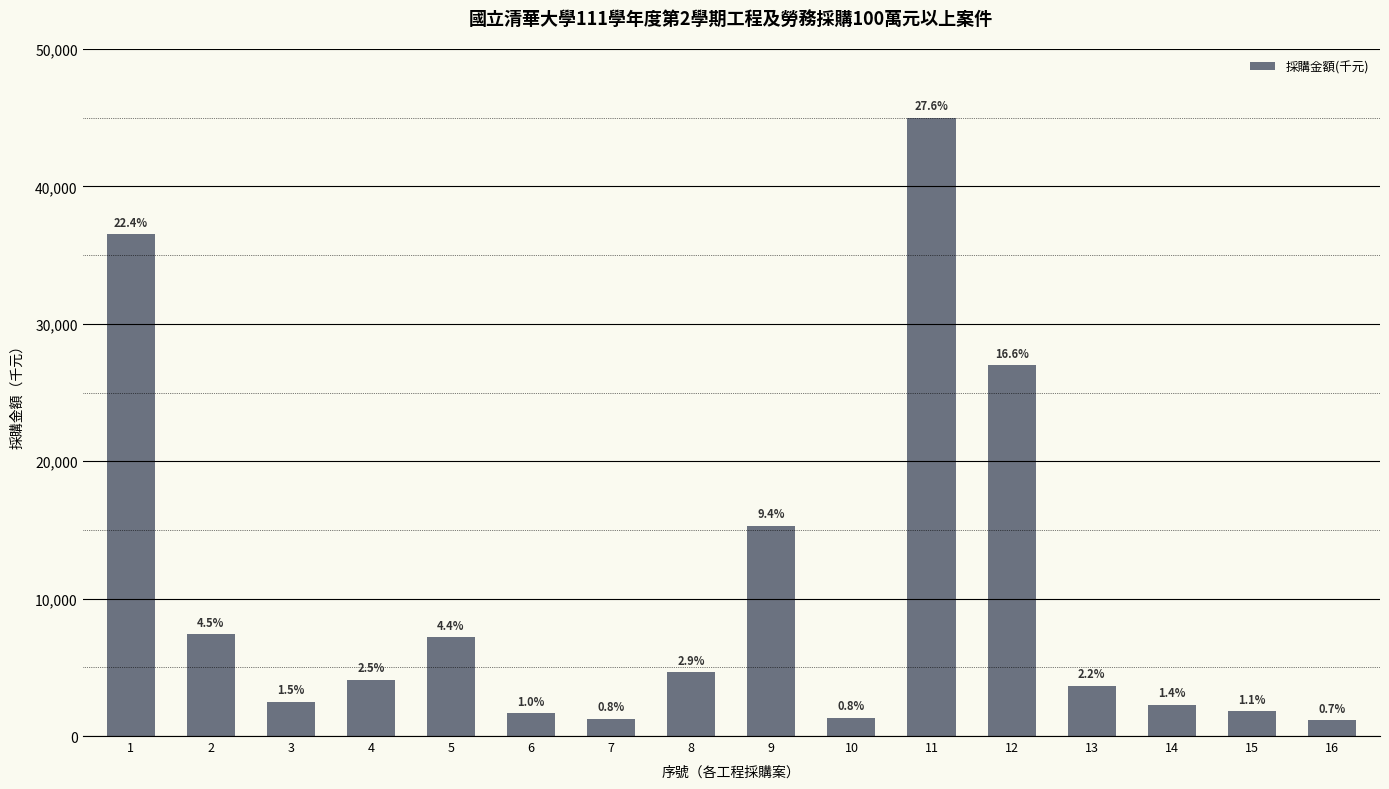

Is it true that the value at 7 is 2066.9?

False